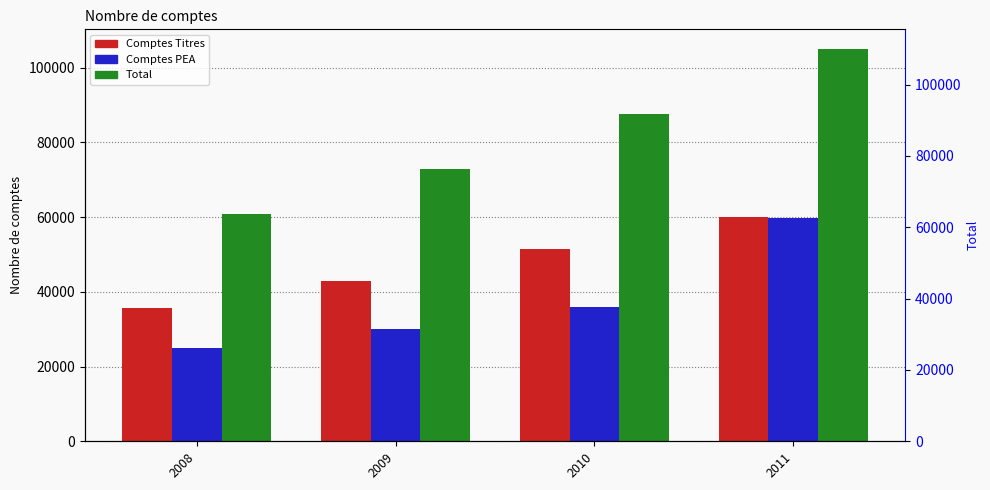

Where does the Comptes PEA series first go above 35976?

2010